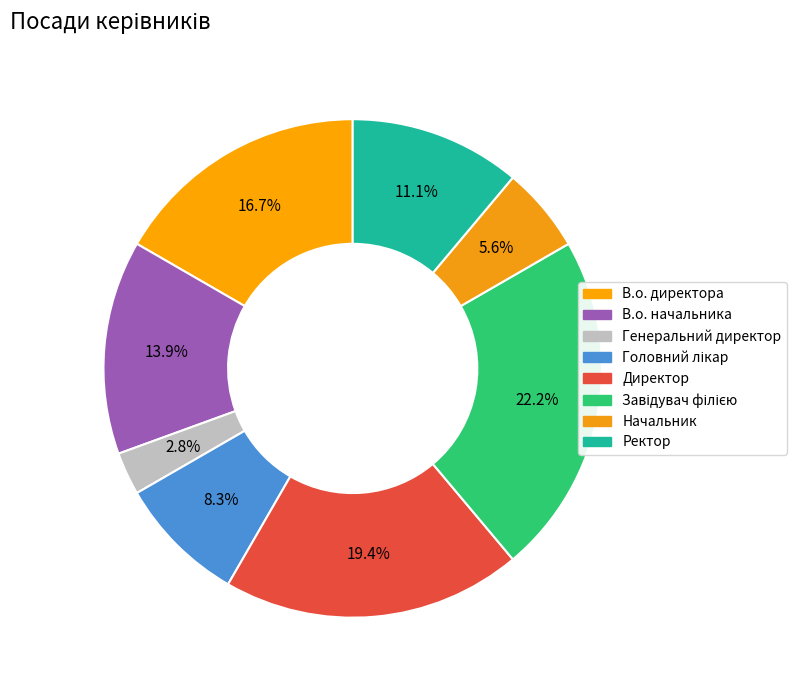

Count the number of slices in the pie.

8